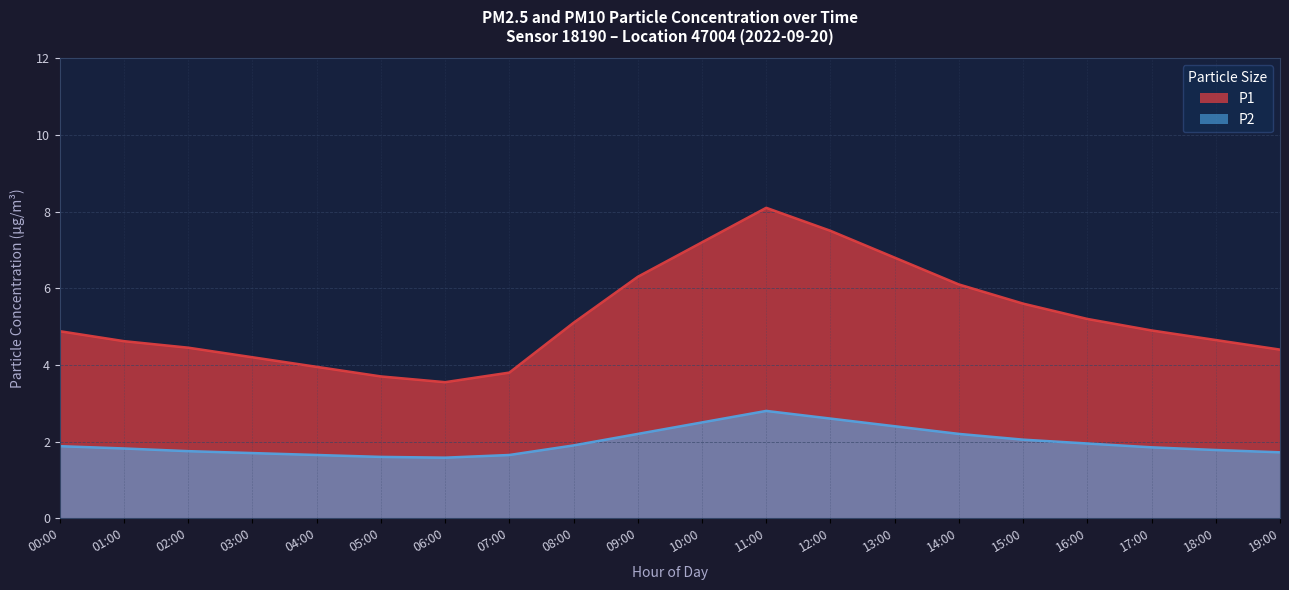

What value does the P1 series have at 01:00?

4.6